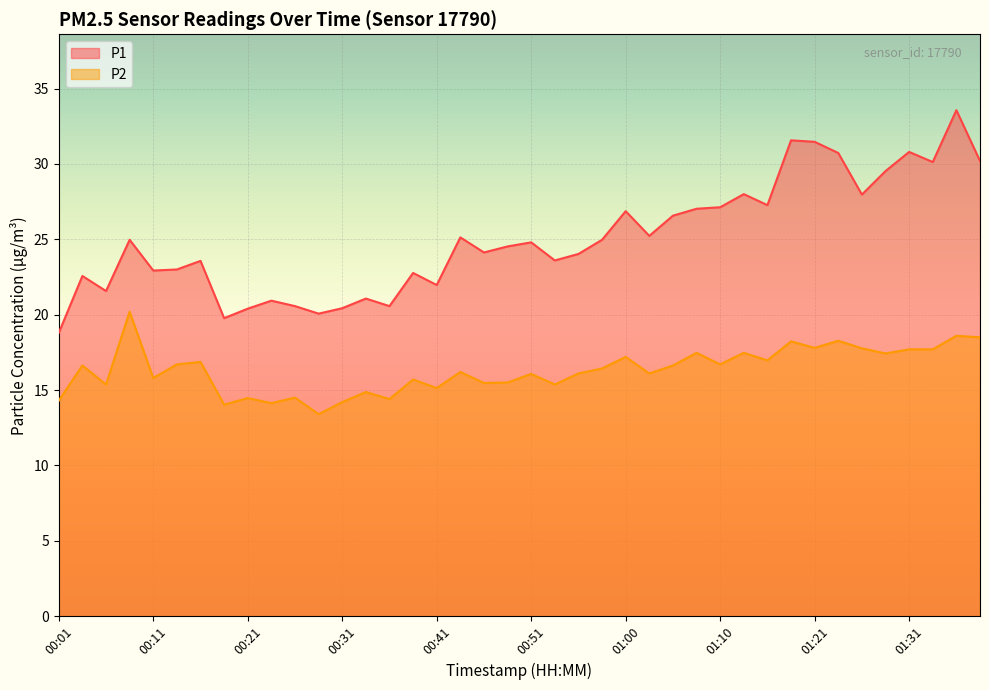

Reading left to right, list all the values displayed in this chart.

P1: 18.8	22.6	21.6	25.0	22.9	23.0	23.6	19.8	20.4	20.9	20.6	20.1	20.4	21.1	20.6	22.8	22.0	25.1	24.1	24.5	24.8	23.6	24.0	25.0	26.9	25.2	26.6	27.0	27.1	28.0	27.3	31.6	31.5	30.7	28.0	29.5	30.8	30.1	33.6	30.2
P2: 14.3	16.6	15.4	20.2	15.8	16.7	16.9	14.0	14.5	14.1	14.5	13.4	14.2	14.9	14.4	15.7	15.1	16.2	15.5	15.5	16.1	15.4	16.1	16.4	17.2	16.1	16.6	17.5	16.7	17.5	17.0	18.2	17.8	18.3	17.8	17.4	17.7	17.7	18.6	18.5